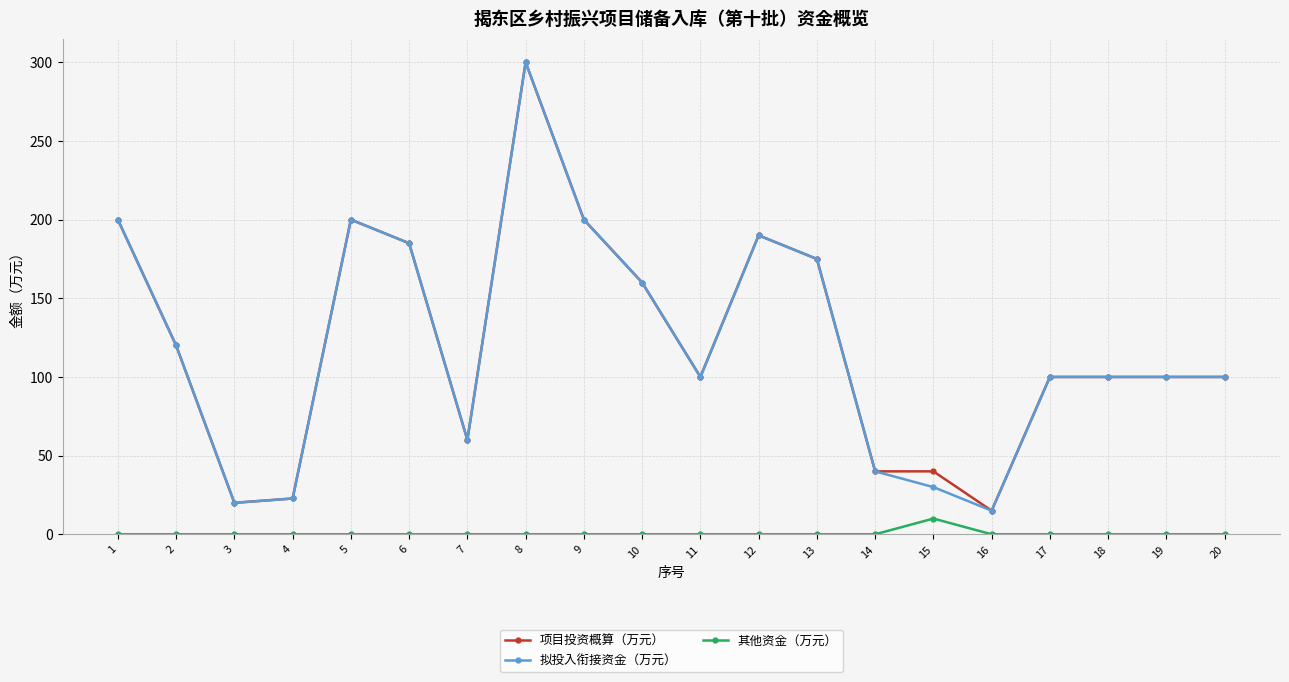

What is the average value of the 其他资金（万元） series?

0.5